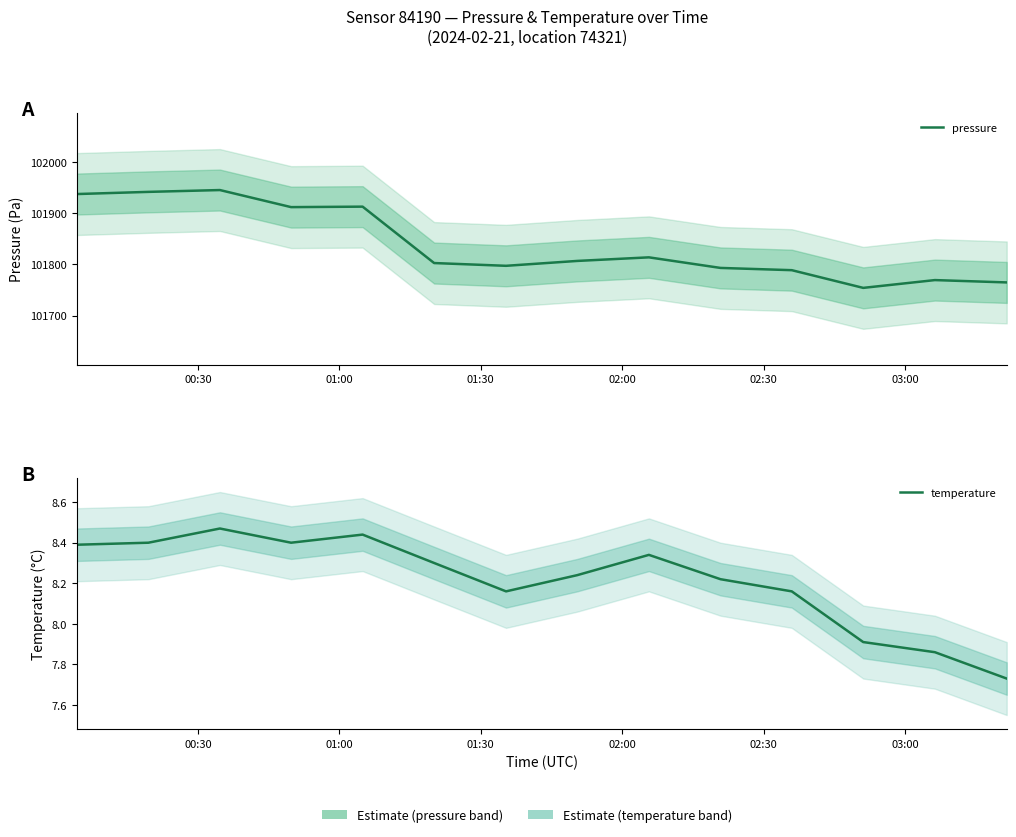

How many lines are shown in the chart?

2